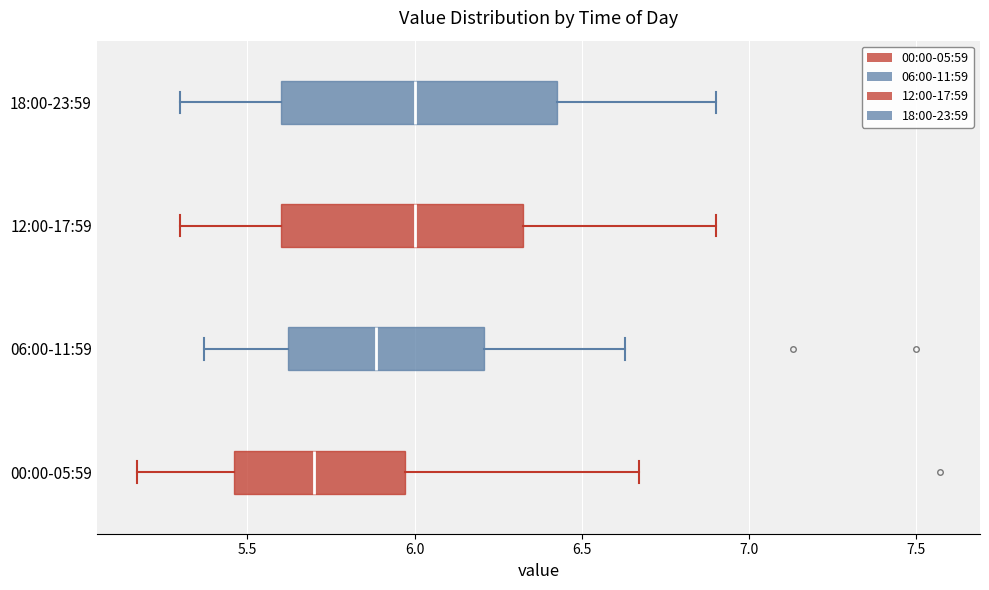

Which box is the widest, from its left edge to its right edge?

18:00-23:59